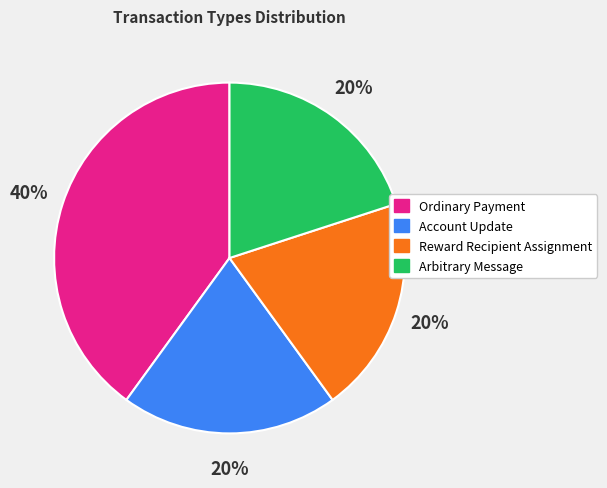

How many segments does this pie chart have?

4